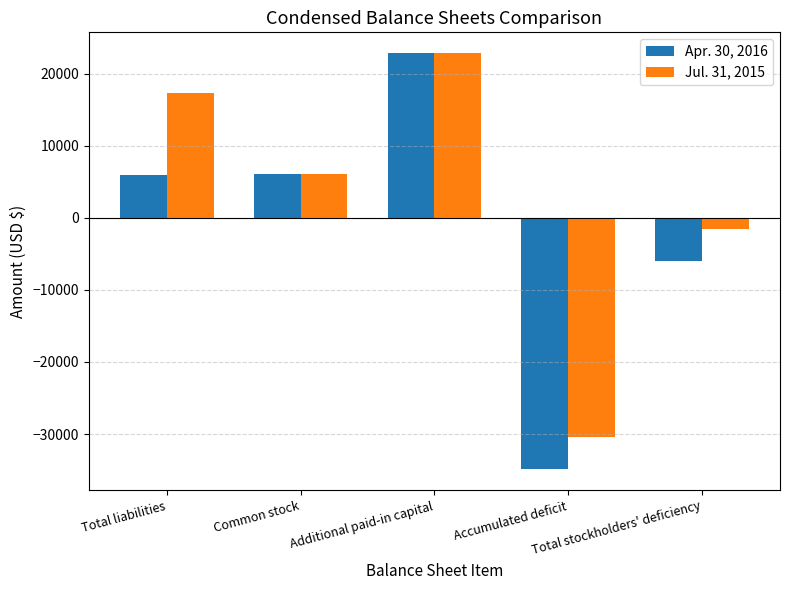

Rank the series by their average value, from lowest to highest.

Apr. 30, 2016, Jul. 31, 2015